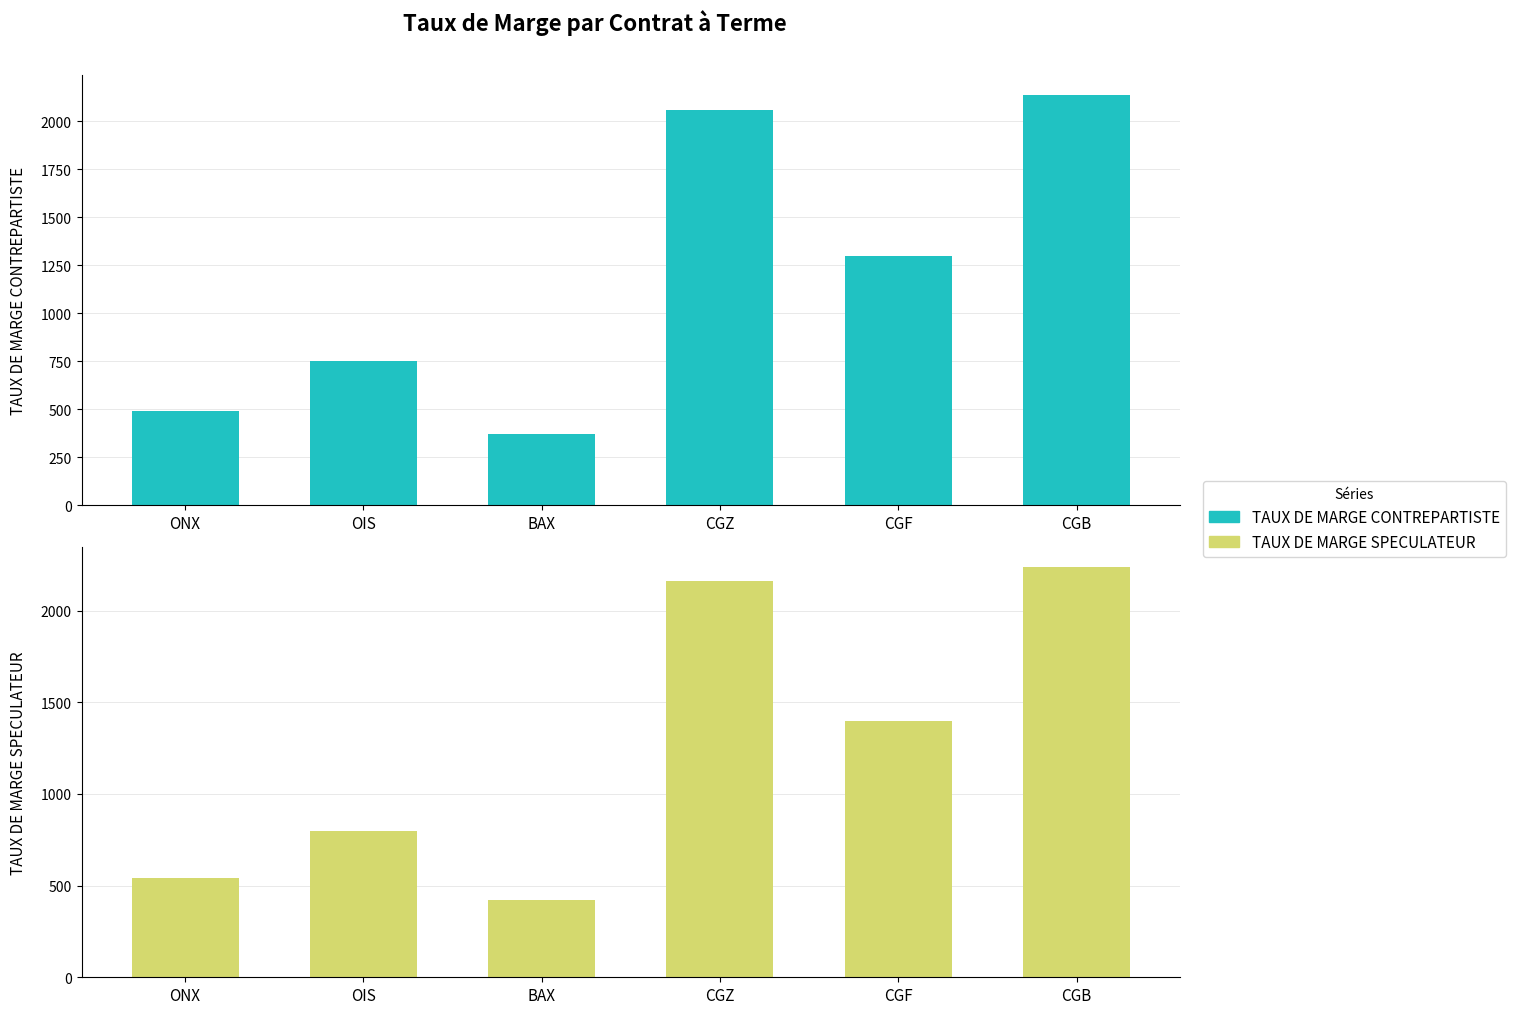

Does the chart contain any negative values?

No